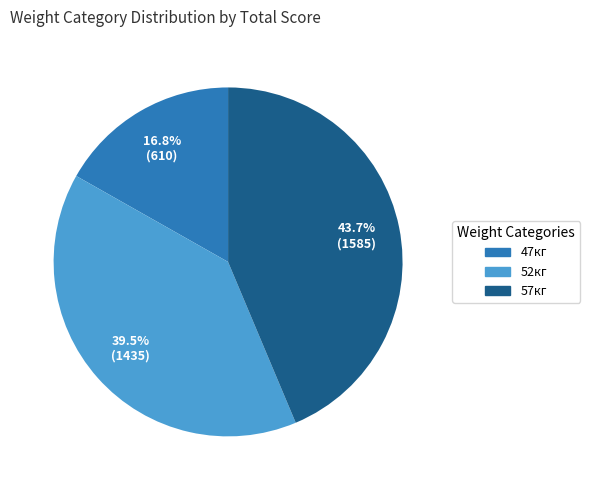

Count the number of slices in the pie.

3